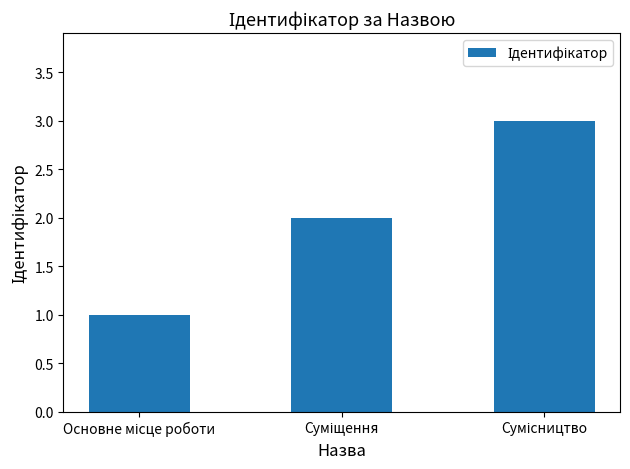

What is the sum of all values?

6